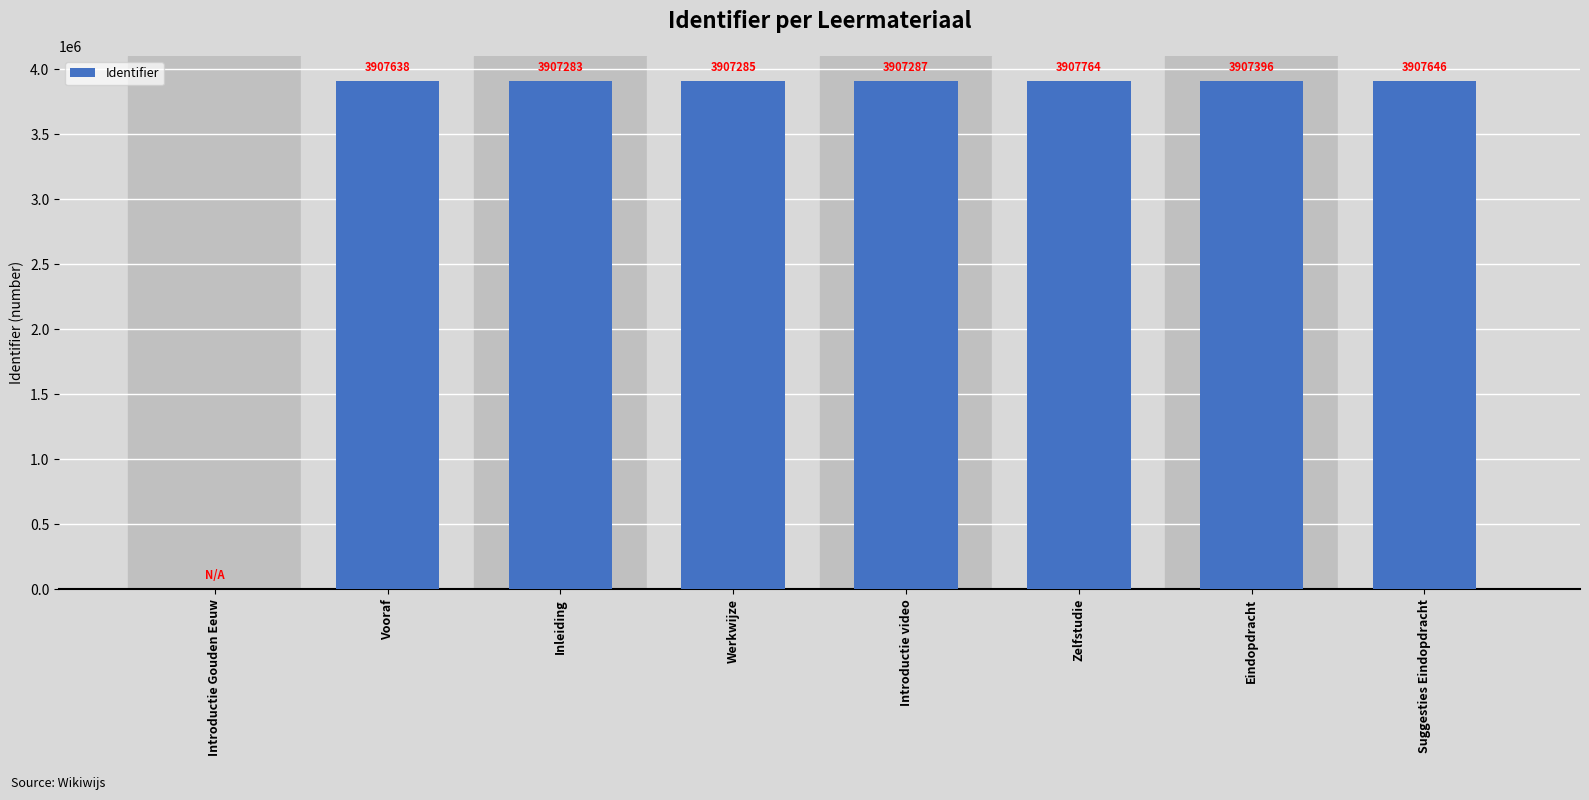

What is the sum of all values?

27352299